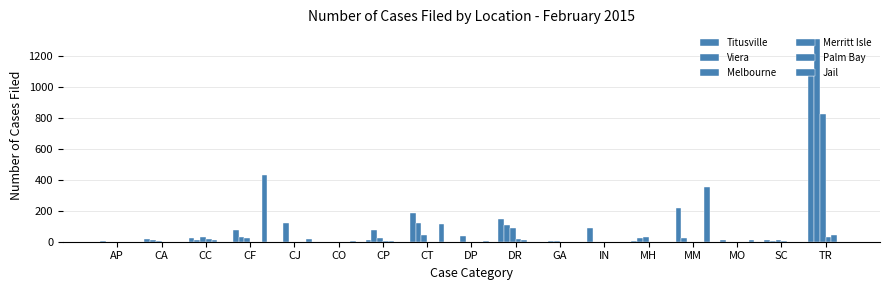

How many series are shown in this chart?

6